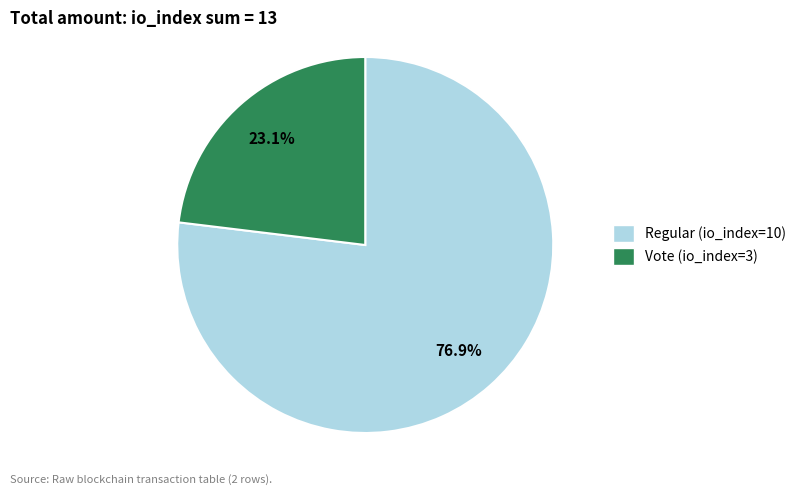

True or false: Vote (io_index=3) accounts for 12% of the total.

False